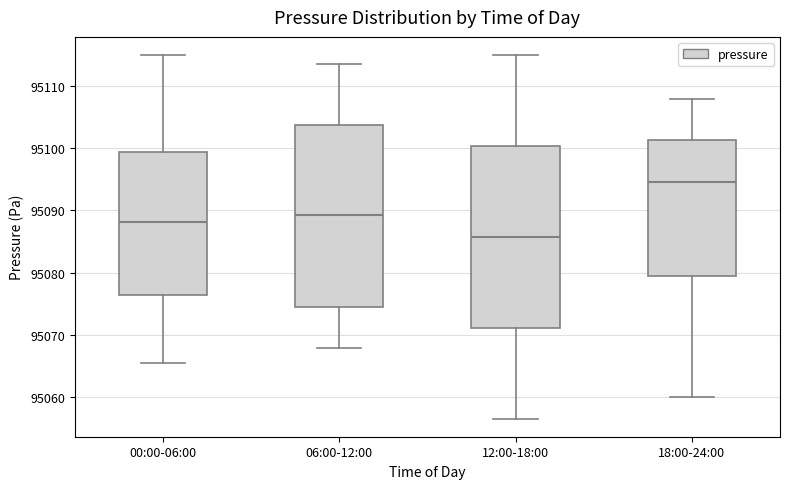

Where is the lower edge of the box for 06:00-12:00 on the y-axis? The values are not printed on the chart, so give them approximately, as read against the axis.

95074